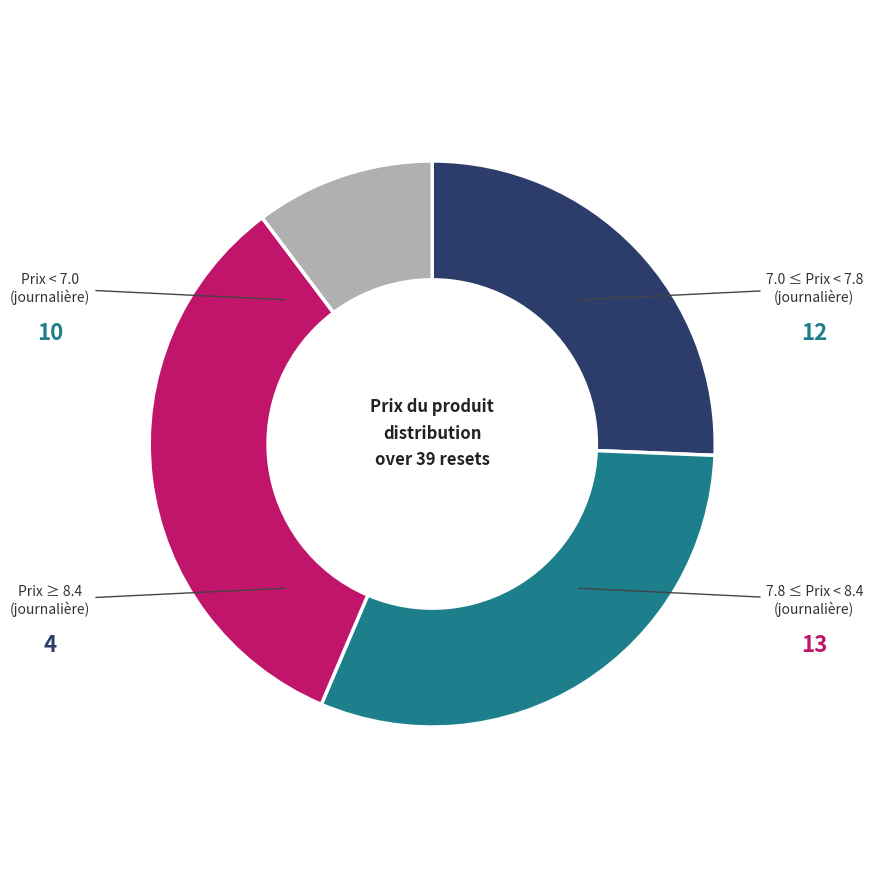

Is there a majority slice in this chart?

No